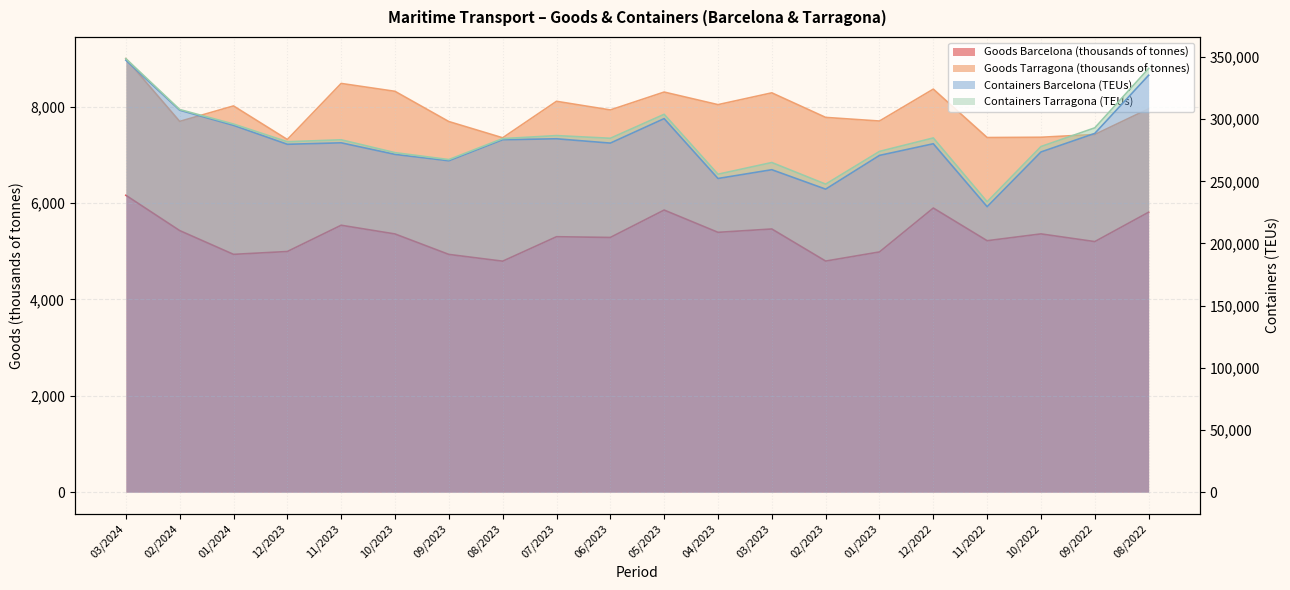

How many interior local valleys does the Containers Barcelona (TEUs) series have?

6